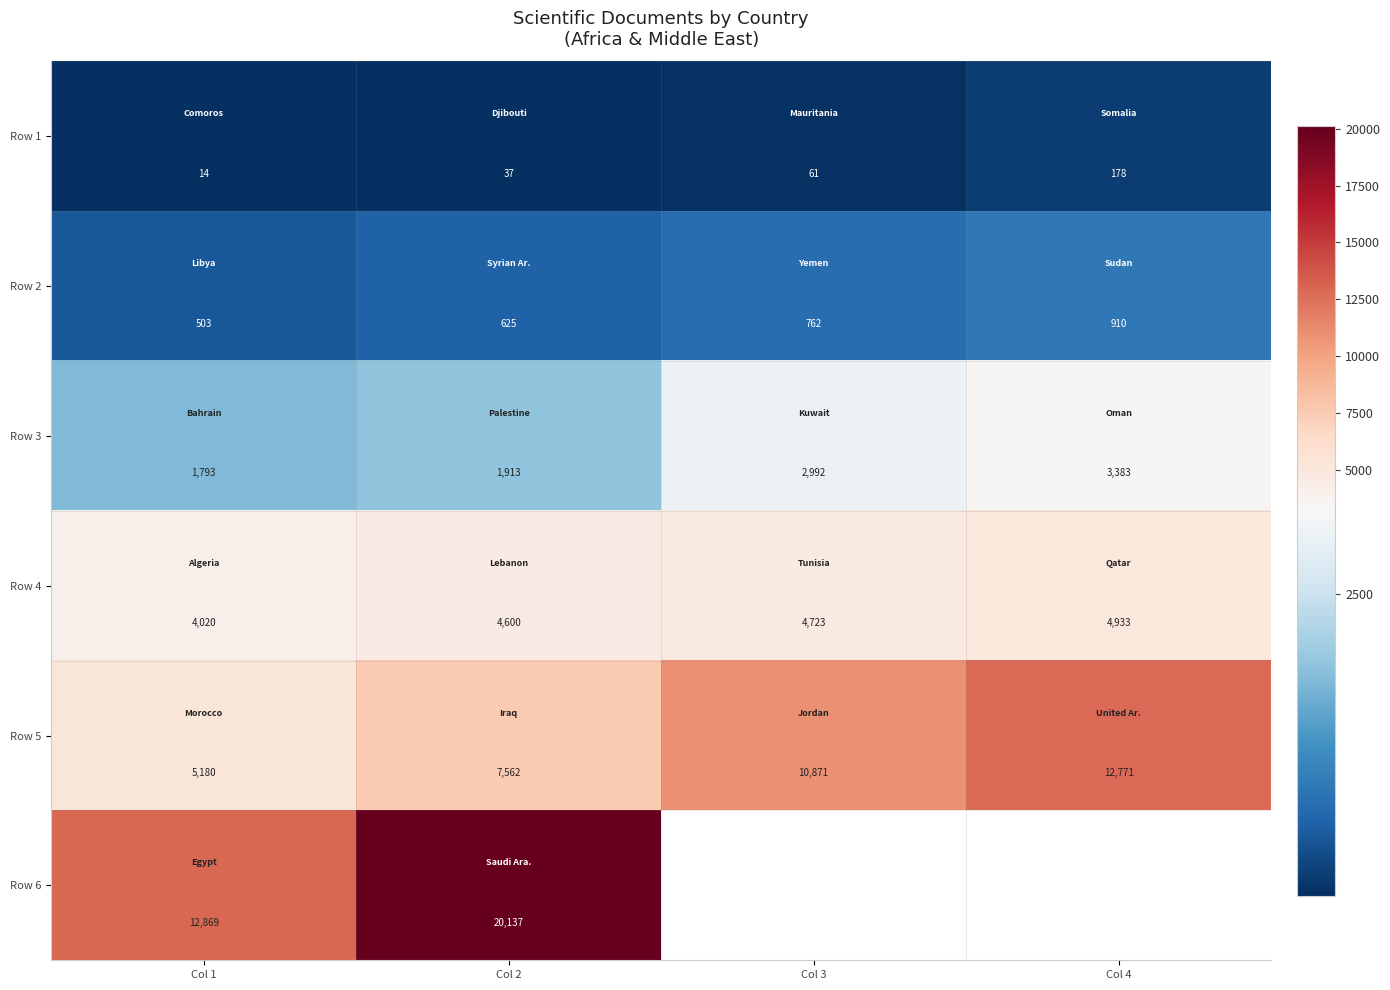

What is the difference between the highest and lowest values at Col 3?

10810.0